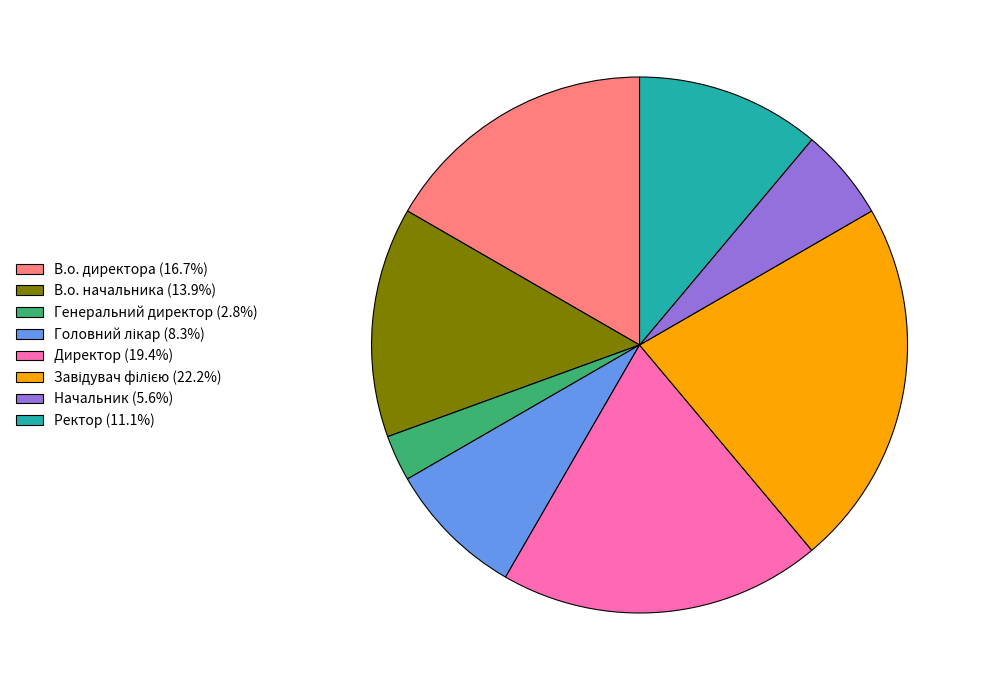

Do Начальник (5.6%) and В.о. начальника (13.9%) together represent more than half of the pie?

No